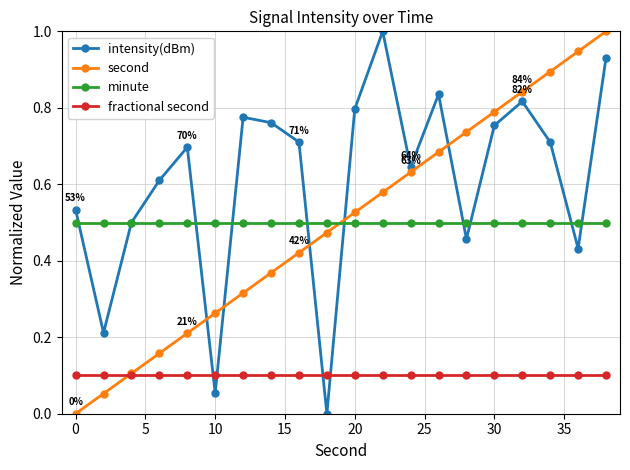

What is the greatest value displayed?

1.0